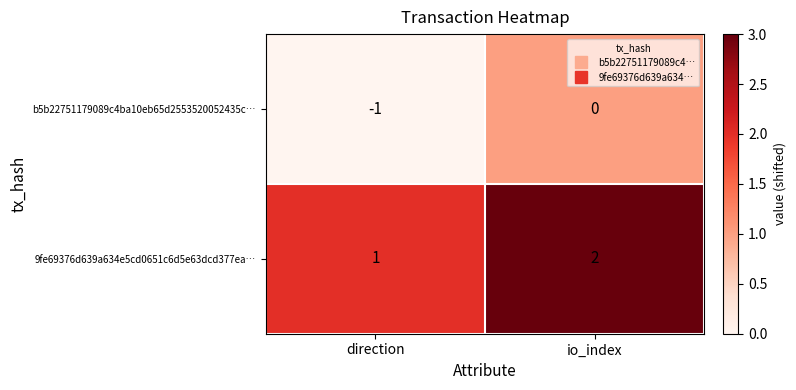

Rank the series at io_index from lowest to highest value.

b5b22751179089c4ba10eb65d2553520052435c…, 9fe69376d639a634e5cd0651c6d5e63dcd377ea…